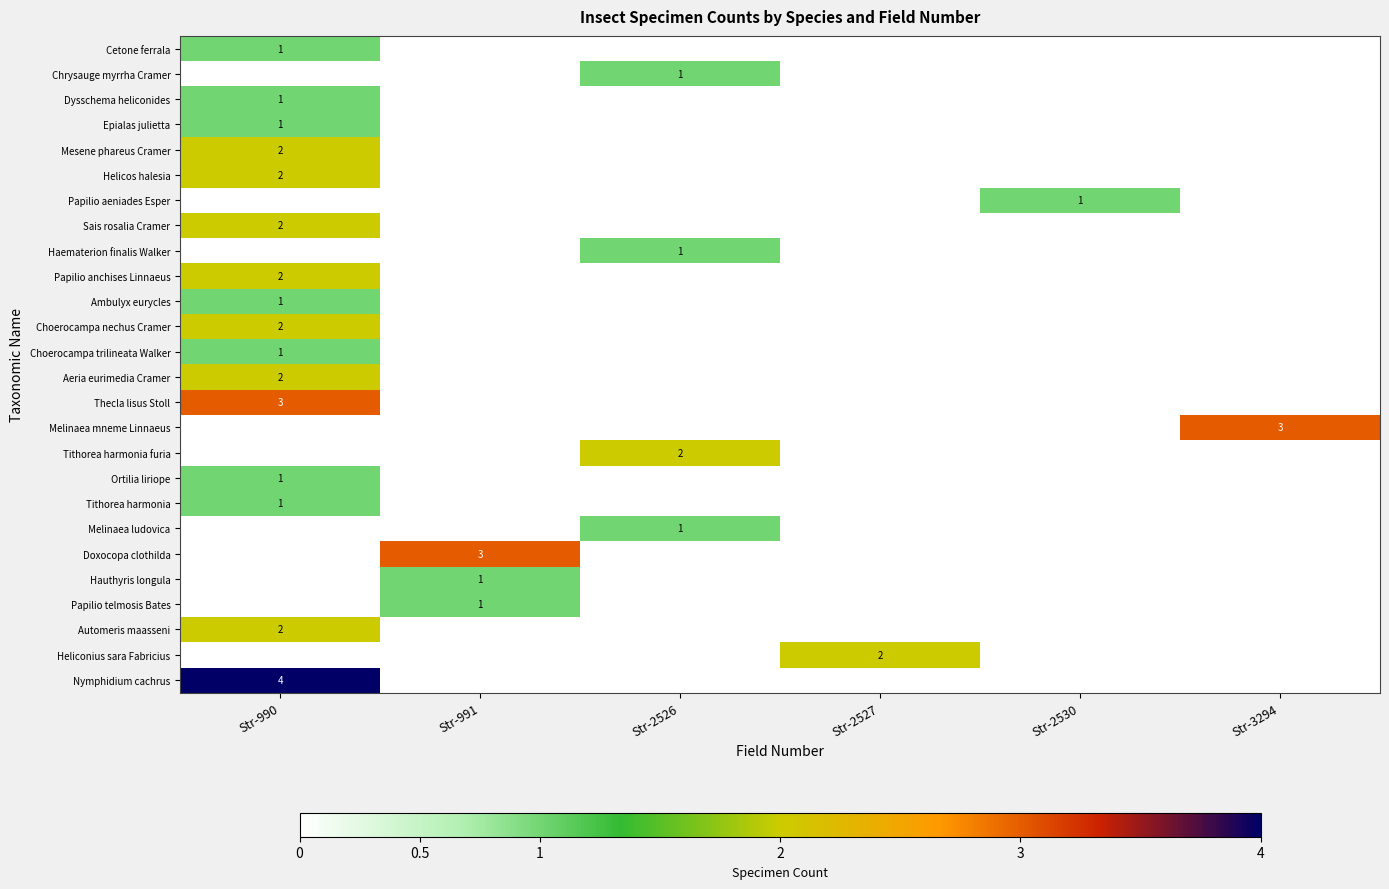

Count the Choerocampa trilineata Walker values in the range 0 to 1.

6